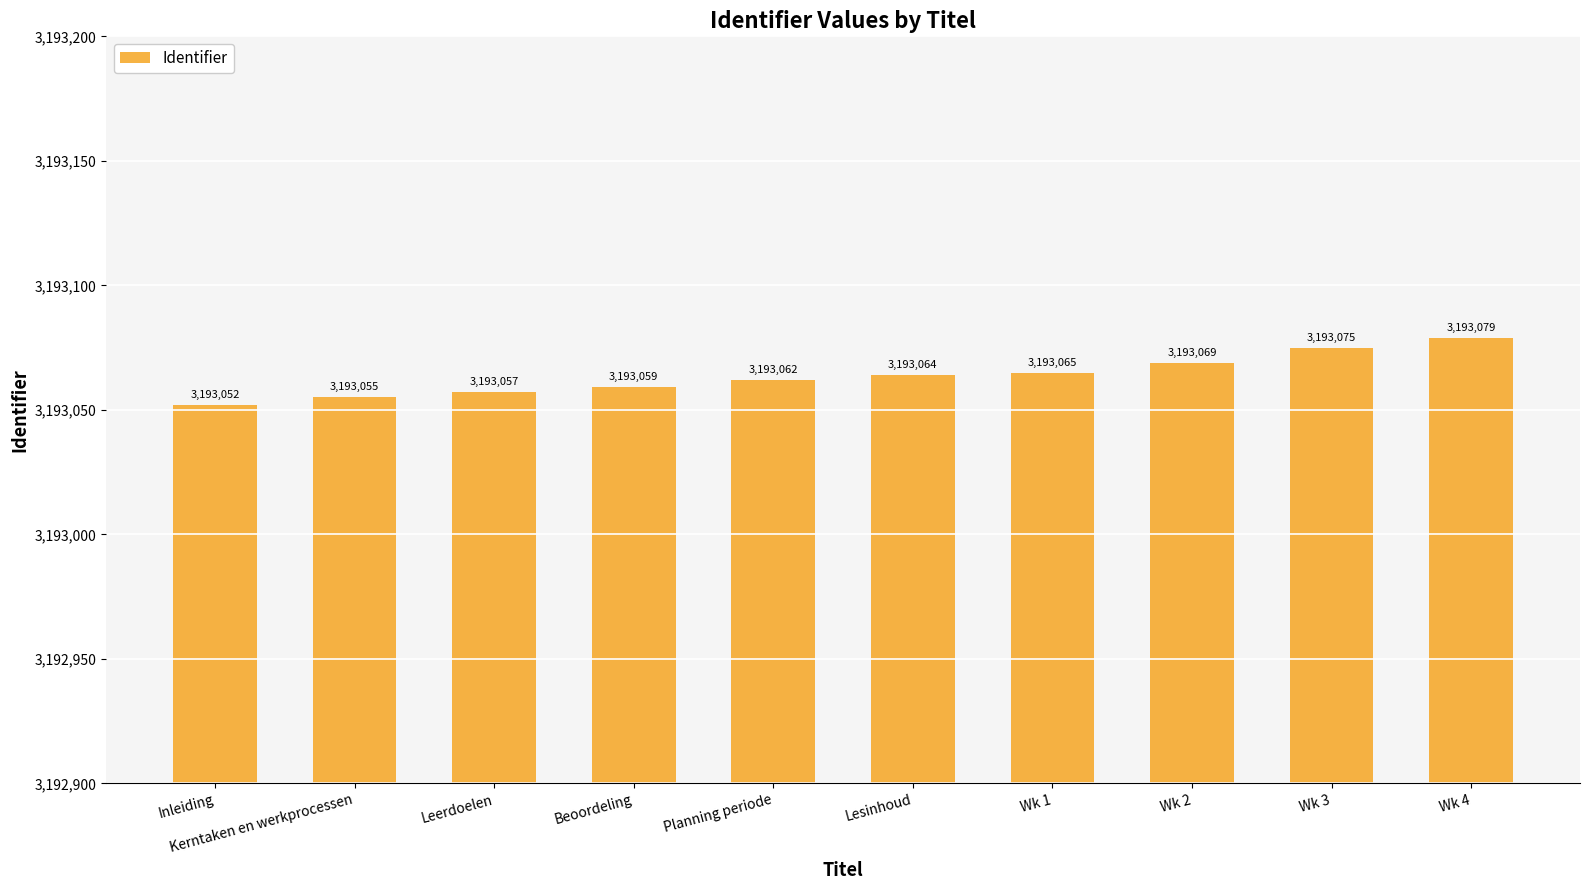

Reading left to right, extract all data points from this chart.

Inleiding=3193052	Kerntaken en werkprocessen=3193055	Leerdoelen=3193057	Beoordeling=3193059	Planning periode=3193062	Lesinhoud=3193064	Wk 1=3193065	Wk 2=3193069	Wk 3=3193075	Wk 4=3193079